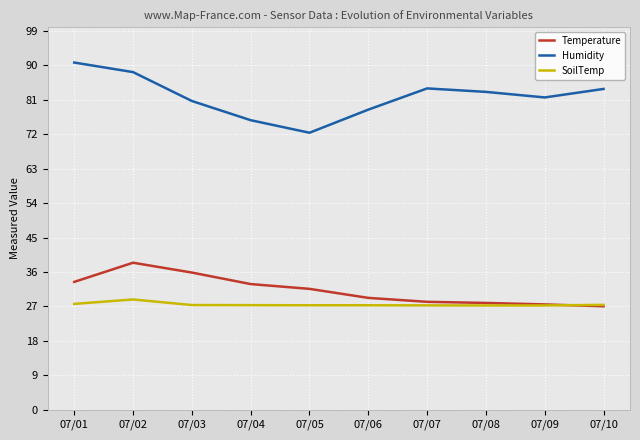

Rank the series by their maximum value, from lowest to highest.

SoilTemp, Temperature, Humidity